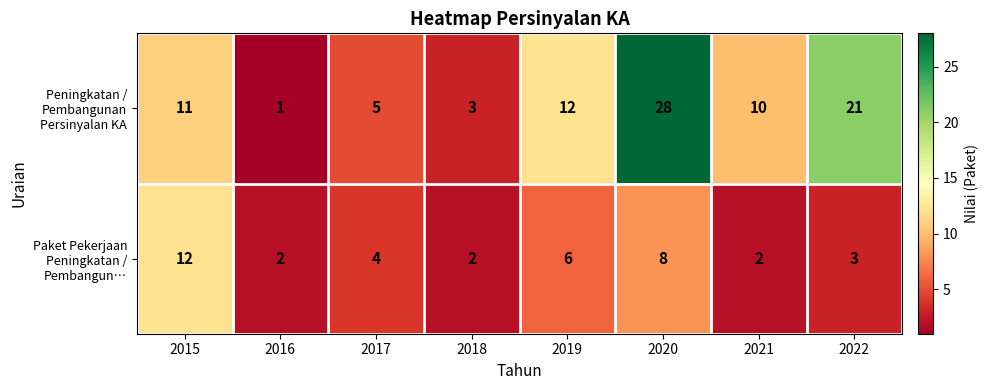

Rank the categories by Peningkatan / Pembangunan Persinyalan KA value from lowest to highest.

2016, 2018, 2017, 2021, 2015, 2019, 2022, 2020